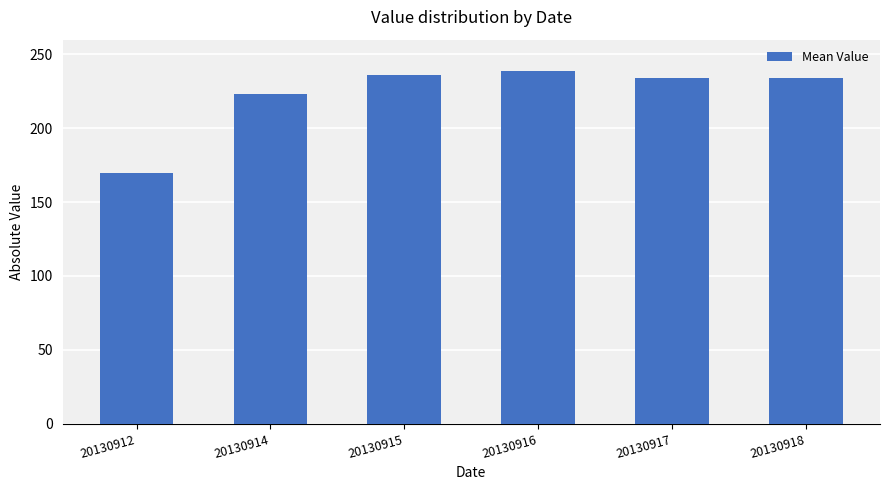

How many bars are there in total?

6